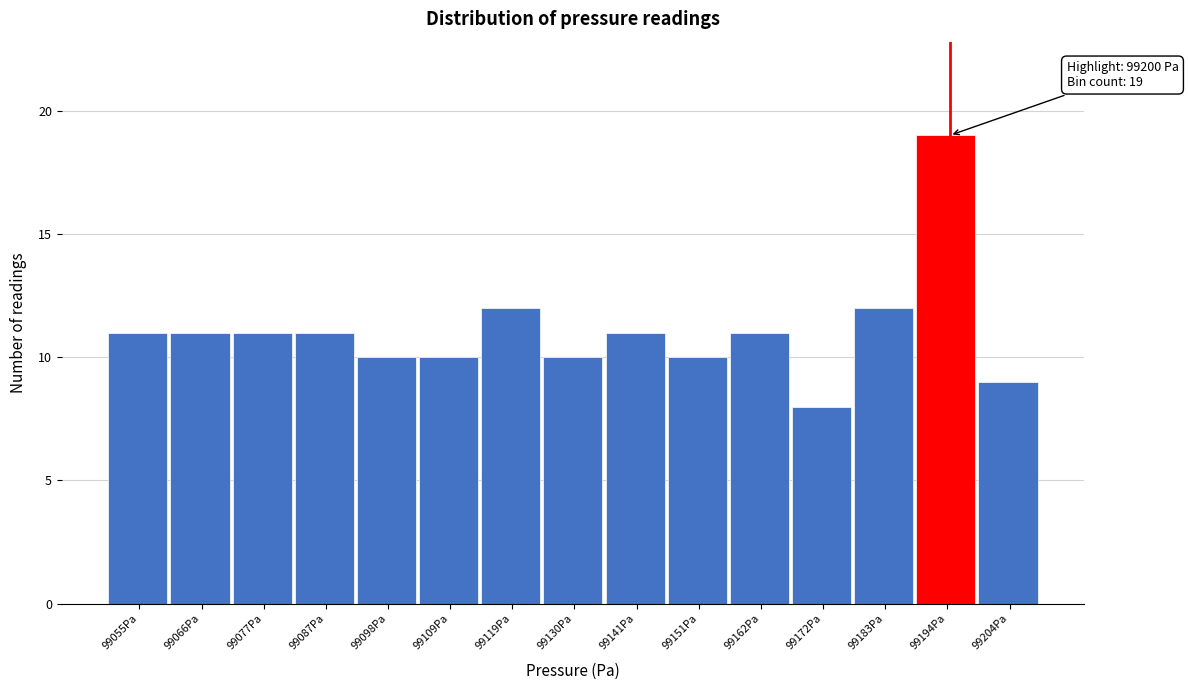

Reading left to right, extract all data points from this chart.

99055Pa=11	99066Pa=11	99077Pa=11	99087Pa=11	99098Pa=10	99109Pa=10	99119Pa=12	99130Pa=10	99141Pa=11	99151Pa=10	99162Pa=11	99172Pa=8	99183Pa=12	99194Pa=19	99204Pa=9